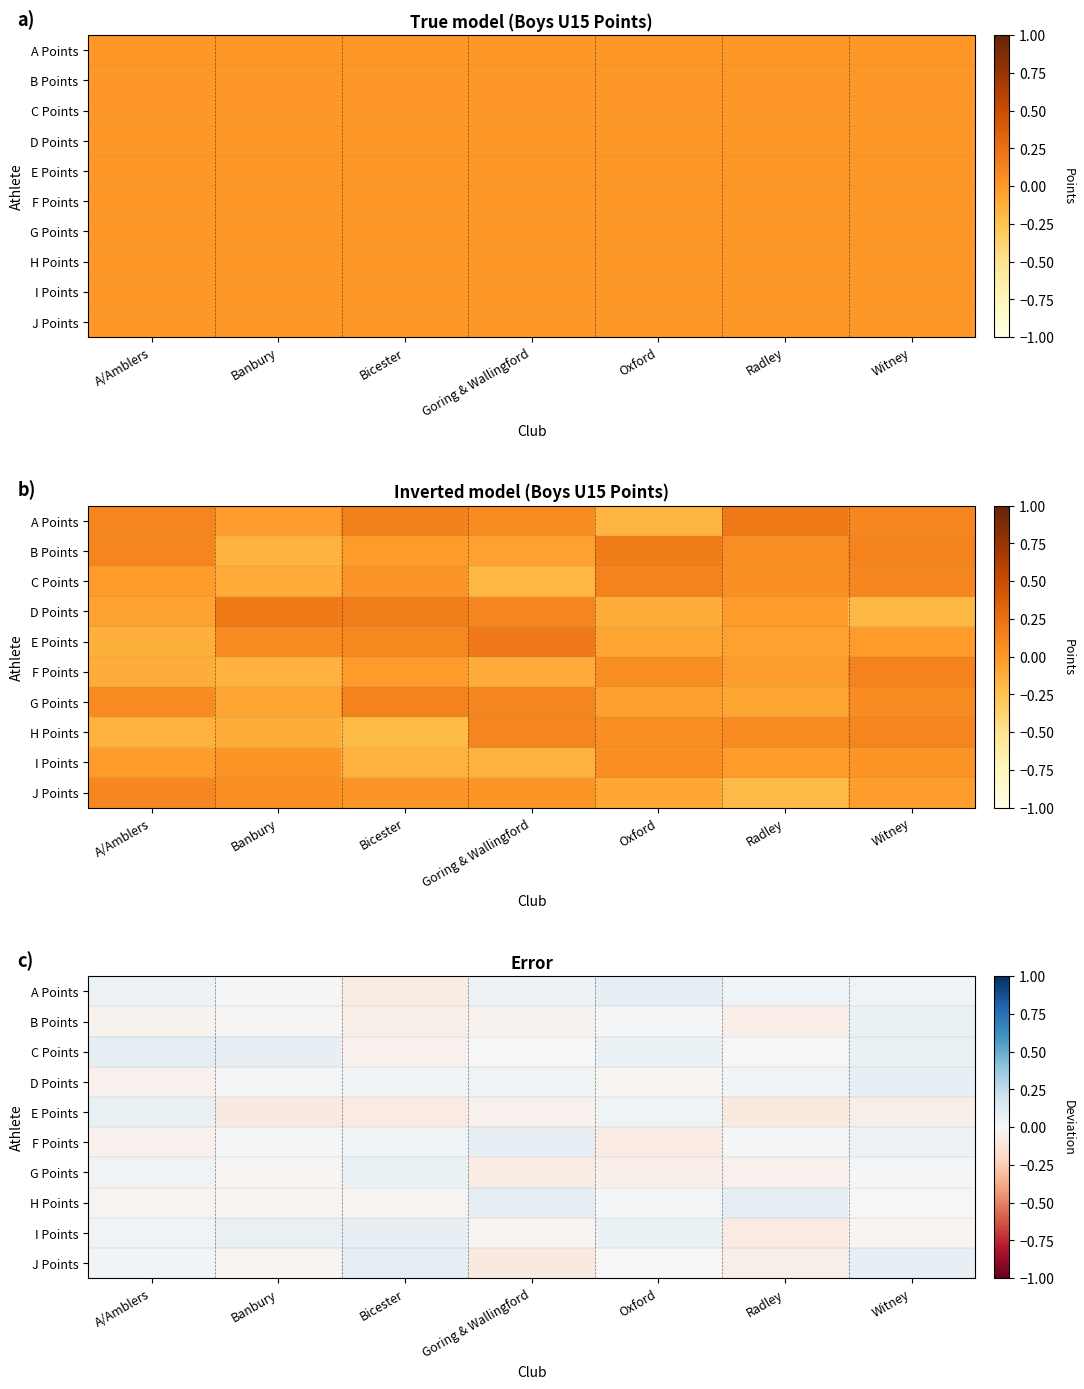

What is the difference between the highest and lowest values at Witney?

0.1